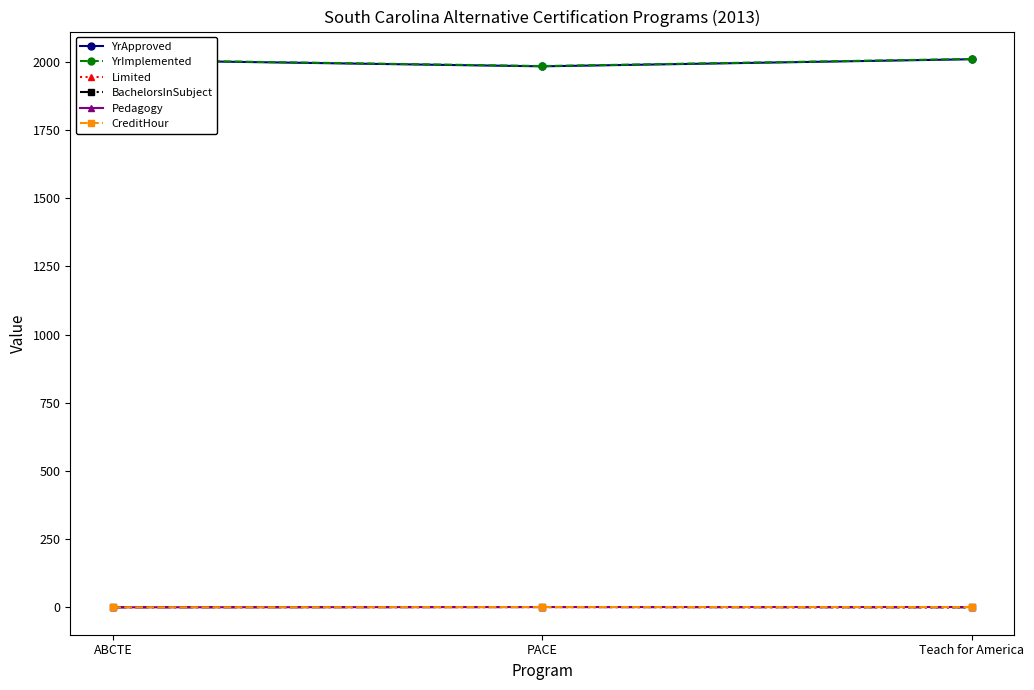

Reading left to right, what are all the values shown in this chart?

YrApproved: 2007	1984	2010
YrImplemented: 2008	1985	2011
Limited: 1	1	0
BachelorsInSubject: 0	1	0
Pedagogy: 0	1	1
CreditHour: 0	1	1